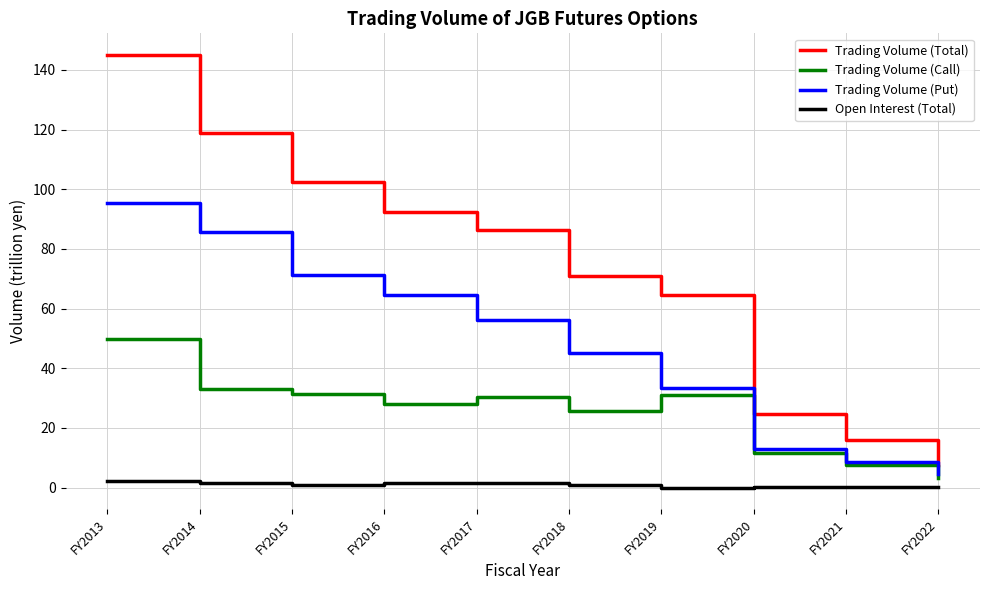

How many lines are shown in the chart?

4